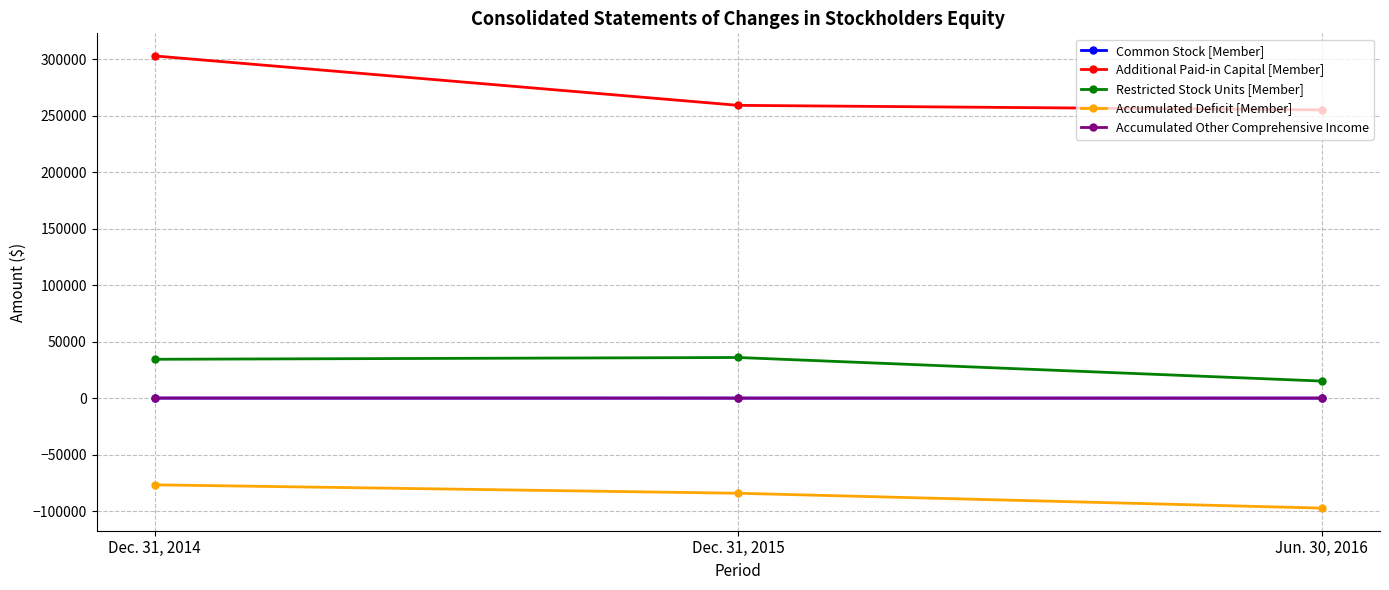

Which series has the largest range (max minus min)?

Additional Paid-in Capital [Member]